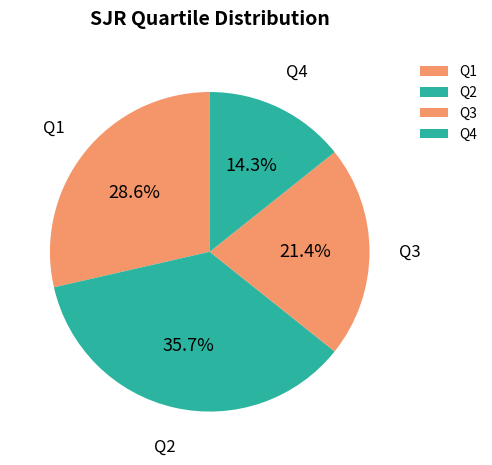

How many segments does this pie chart have?

4